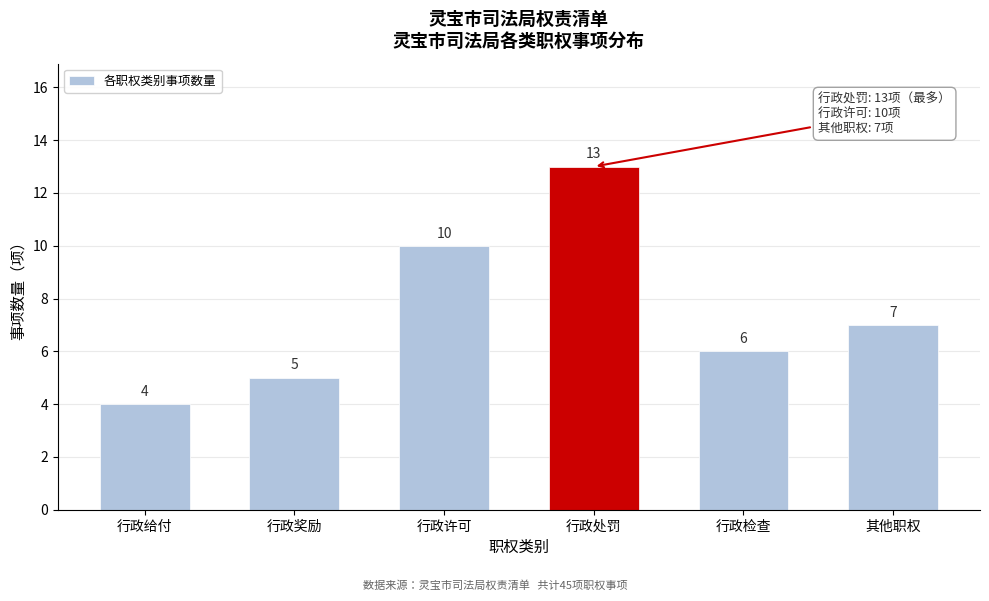

Reading left to right, extract all data points from this chart.

4	5	10	13	6	7